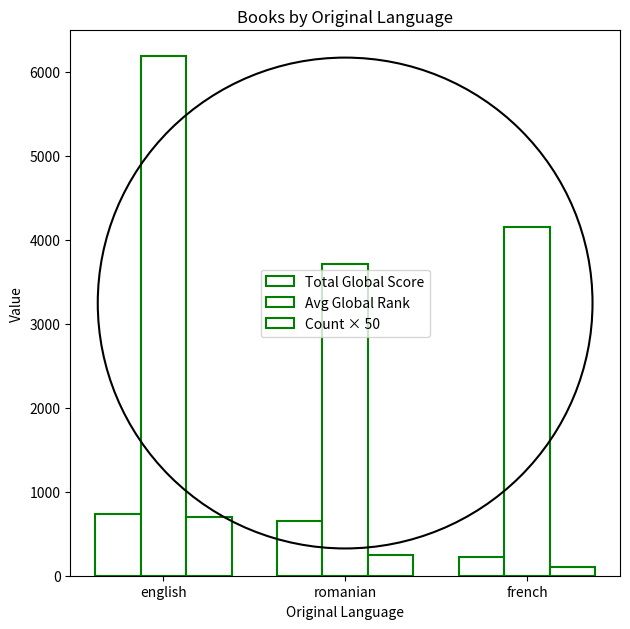

Count the number of categories in the chart.

3